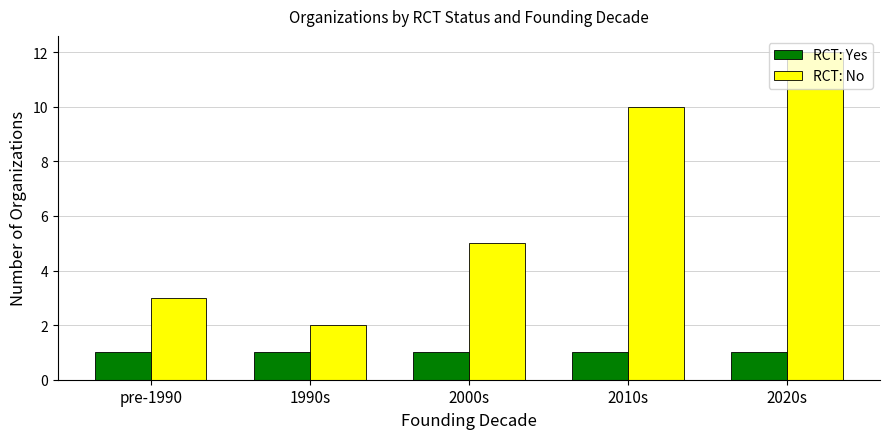

Reading left to right, what are all the values shown in this chart?

RCT: Yes: pre-1990=1	1990s=1	2000s=1	2010s=1	2020s=1
RCT: No: pre-1990=3	1990s=2	2000s=5	2010s=10	2020s=12